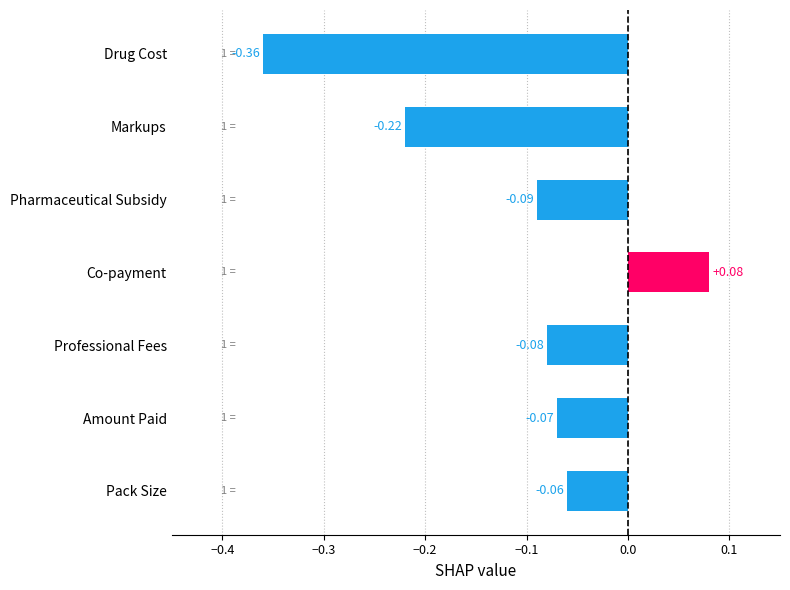

What is the change in value from Pharmaceutical Subsidy to Drug Cost?

-0.3